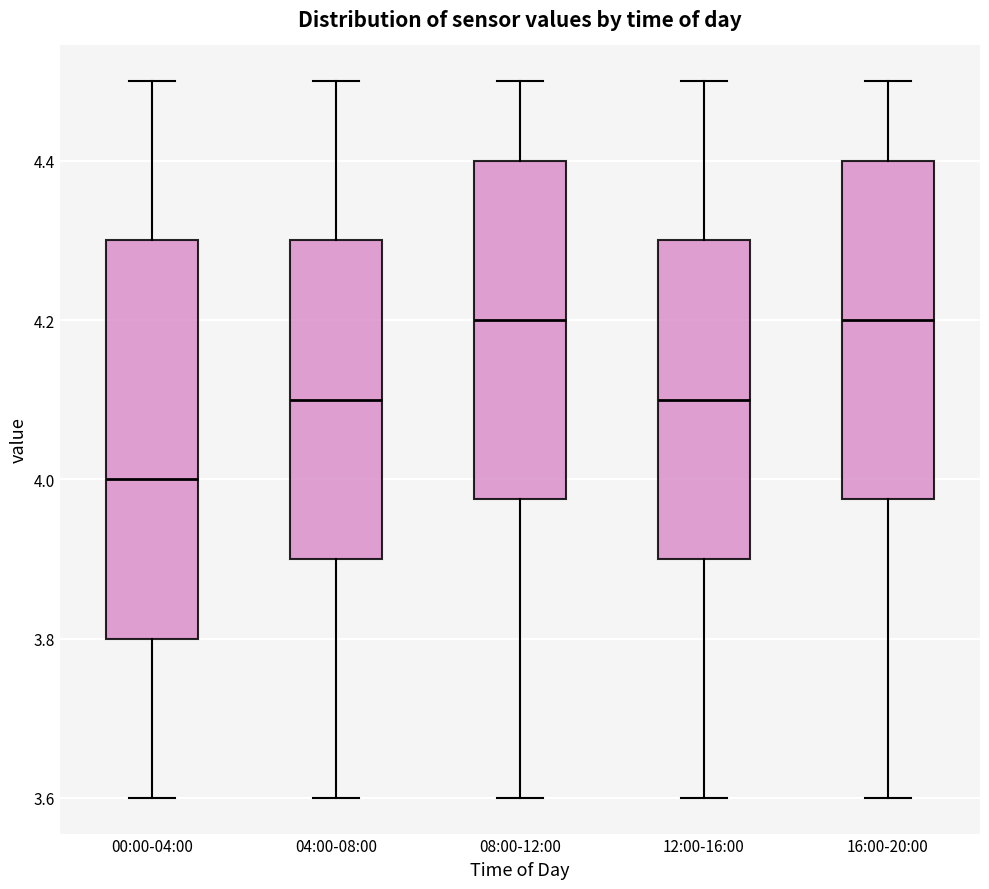

Where is the lower edge of the box for 16:00-20:00 on the y-axis? The values are not printed on the chart, so give them approximately, as read against the axis.

3.98